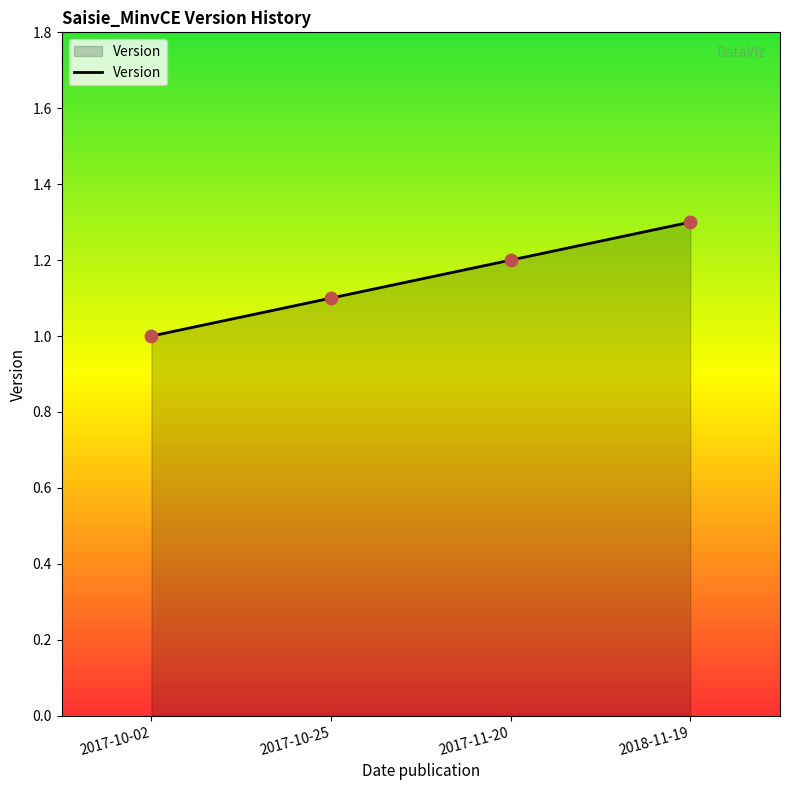

Which has a higher value, 2017-10-02 or 2018-11-19?

2018-11-19